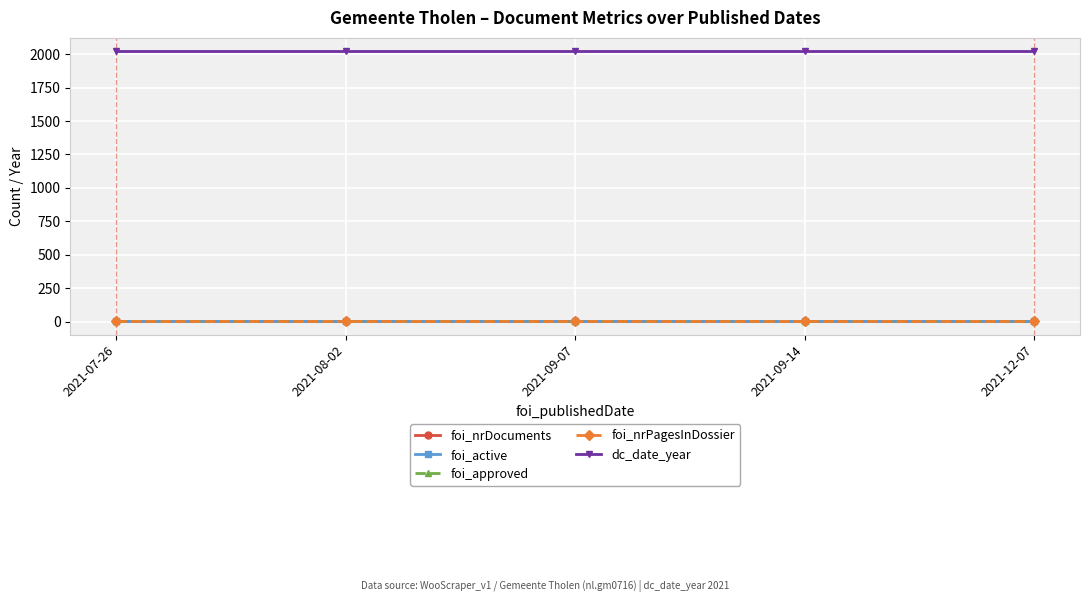

Is it true that foi_active equals 1 at 2021-09-14?

True